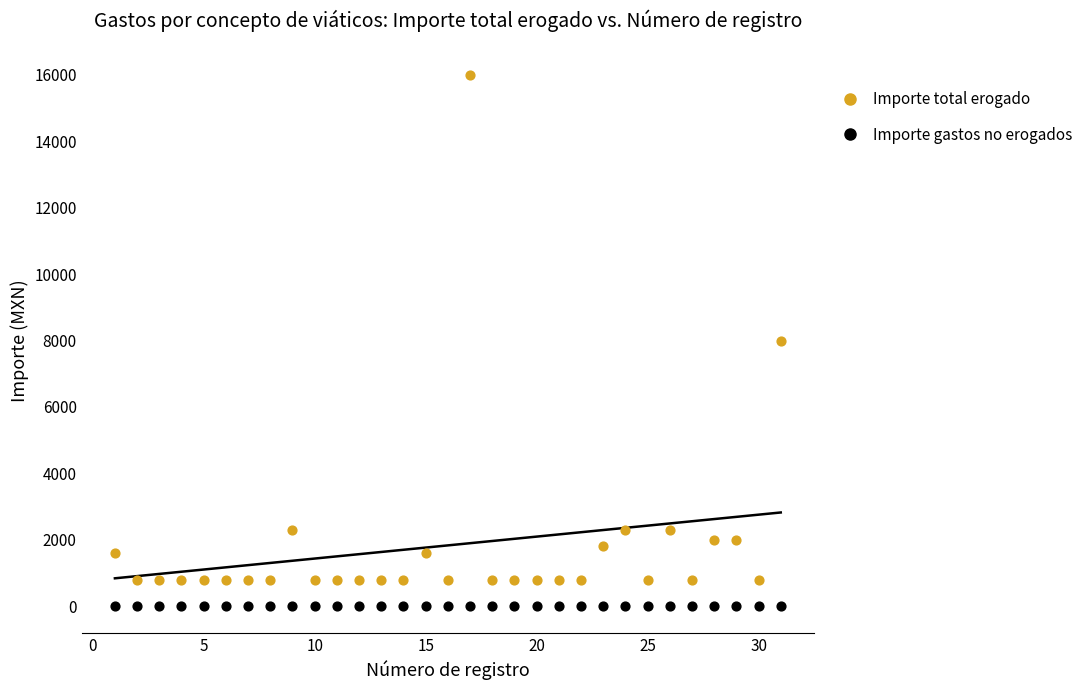

Which series contains the lowest Y value?

Importe gastos no erogados